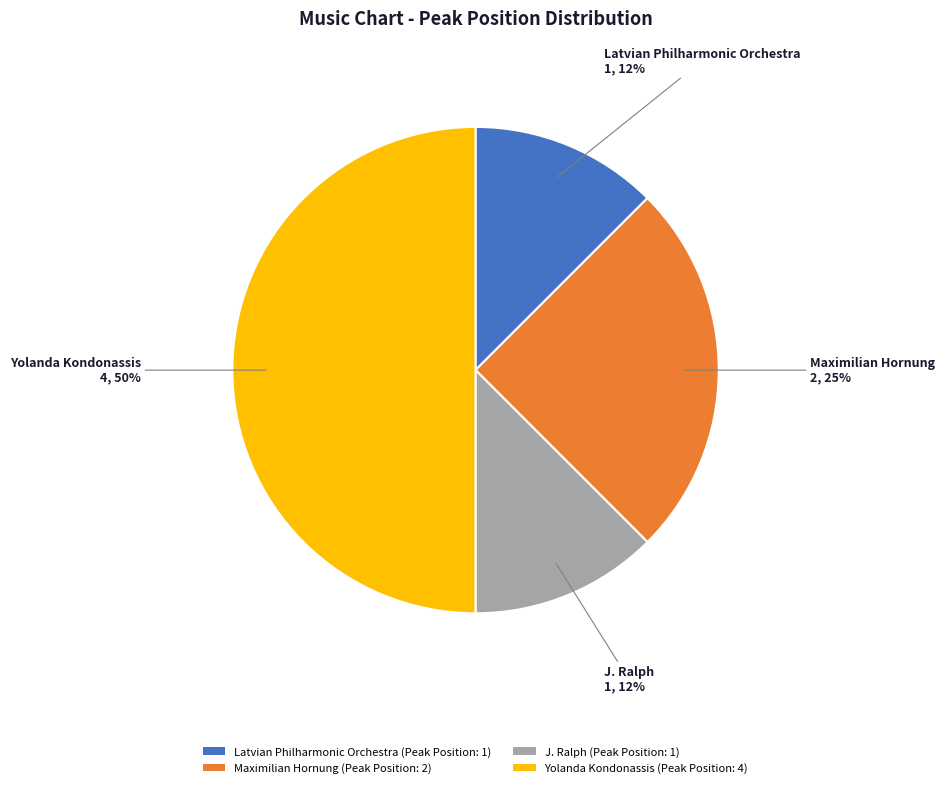

What is the largest slice in the pie chart?

Yolanda Kondonassis (Peak Position: 4)